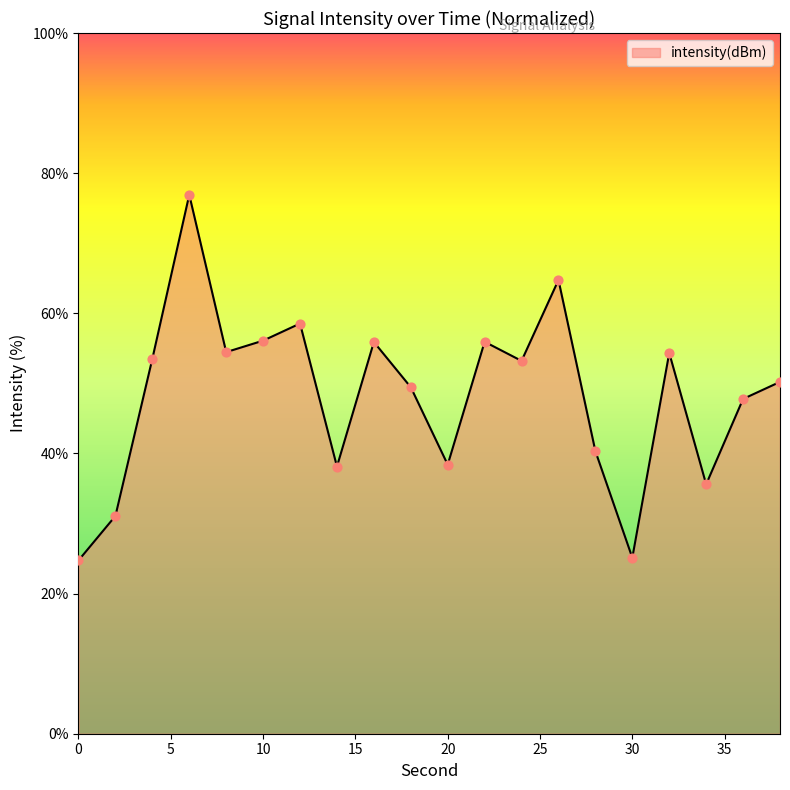

What is the greatest value displayed?

76.9